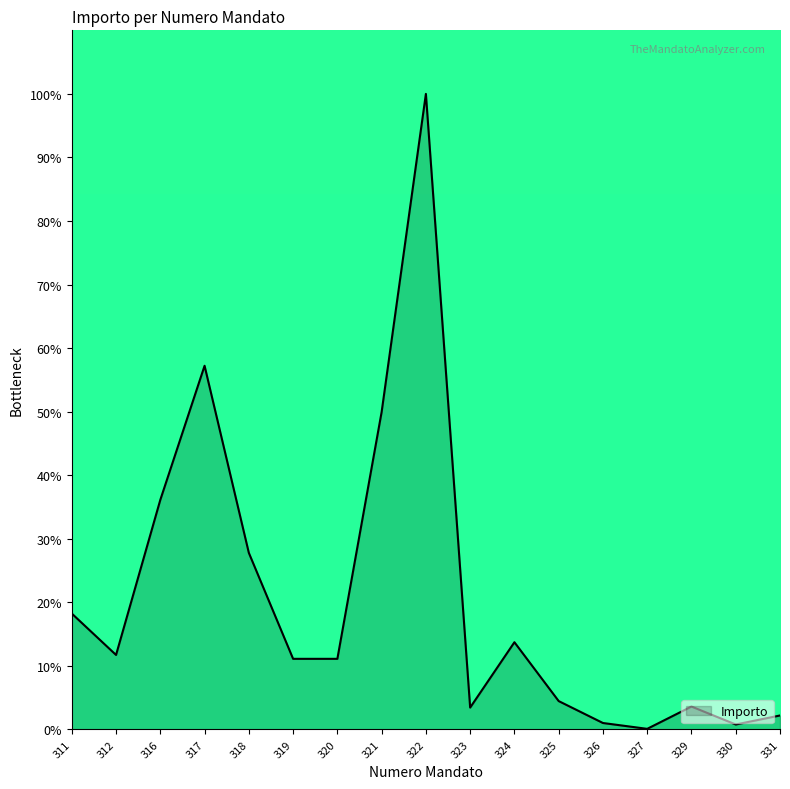

Which category has the highest value across all series?

322